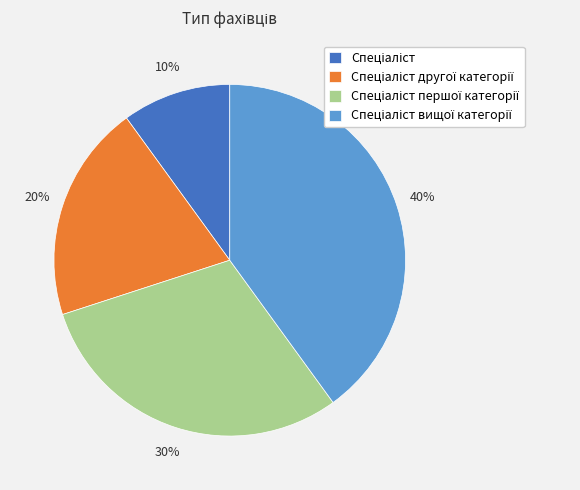

To the nearest percent, what is the average slice percentage?

25%